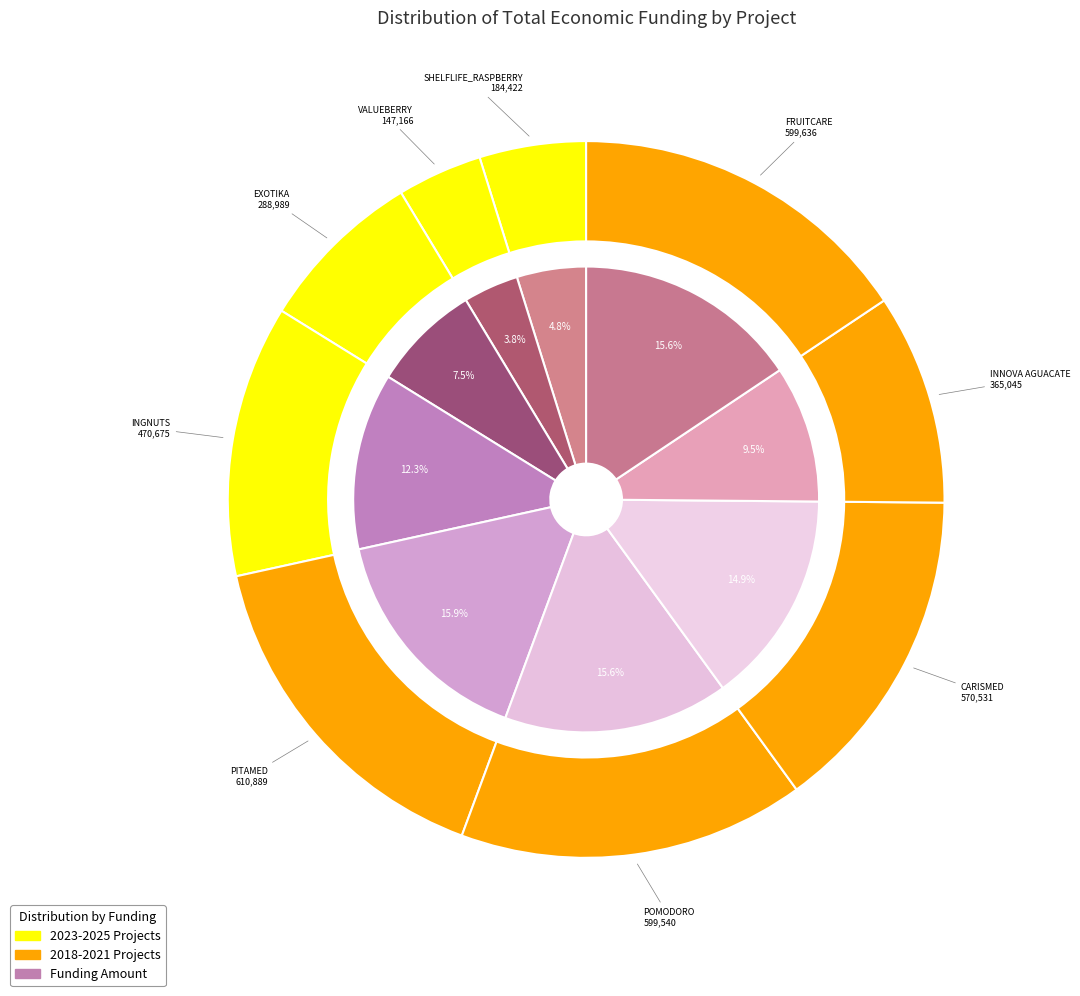

To the nearest percent, what is the difference between the VALUEBERRY and INGNUTS slice percentages?

8%